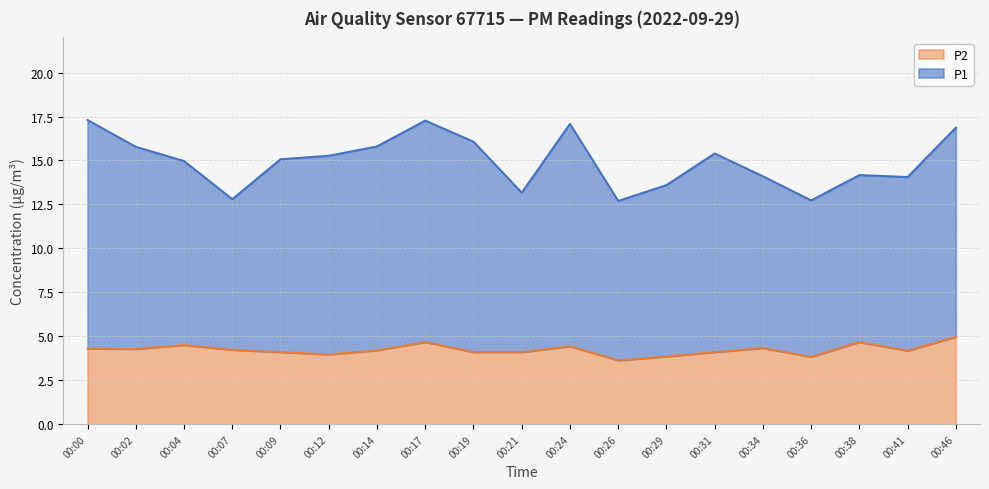

At 00:24, list the series in order from largest to smallest.

P1, P2